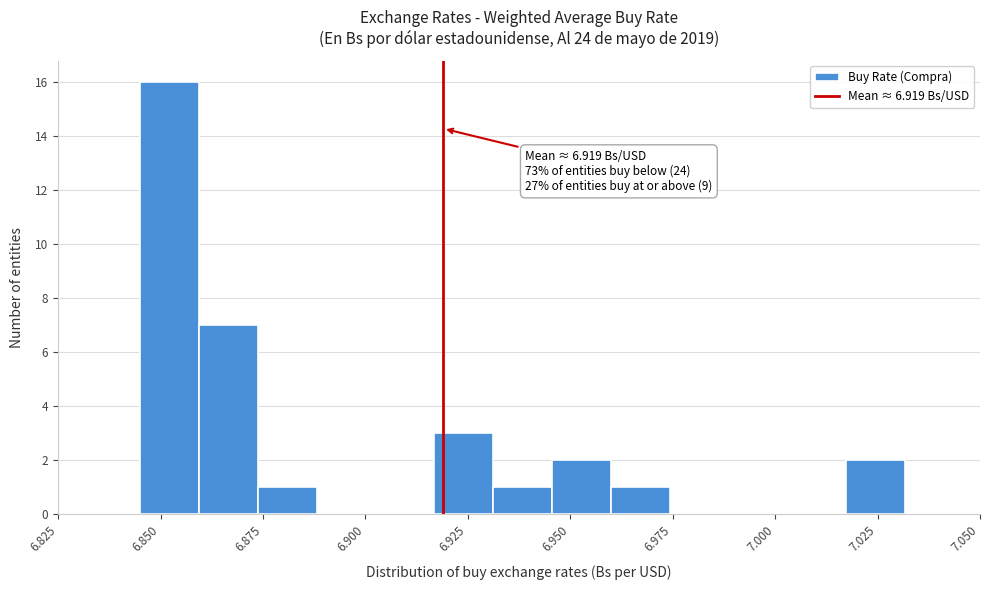

Read against the x-axis, roughly where is the centre of the tallest bar?

6.850